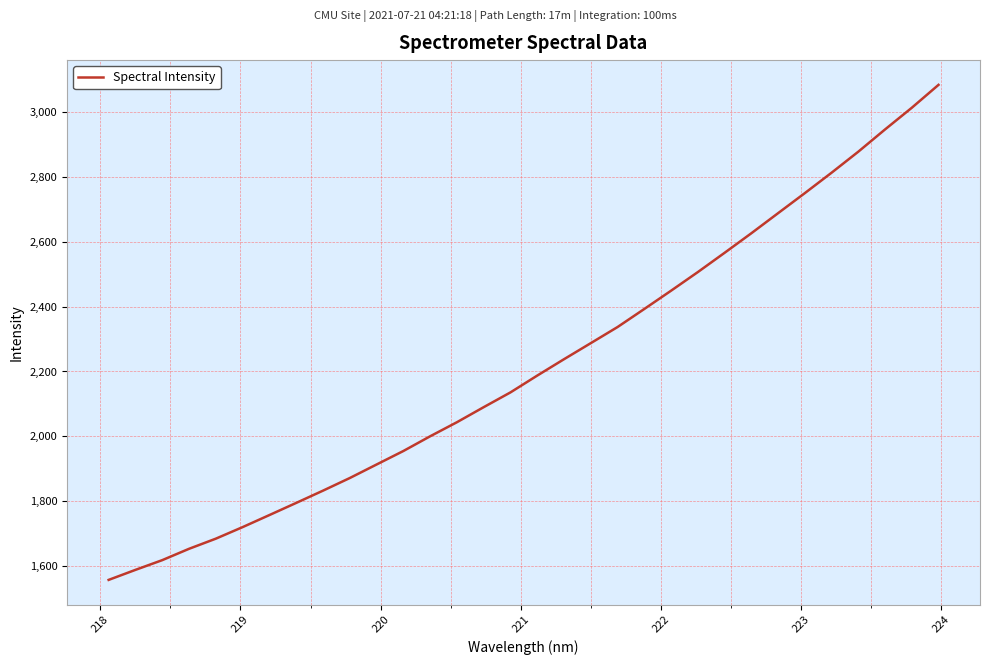

How many values are below 2187?

16